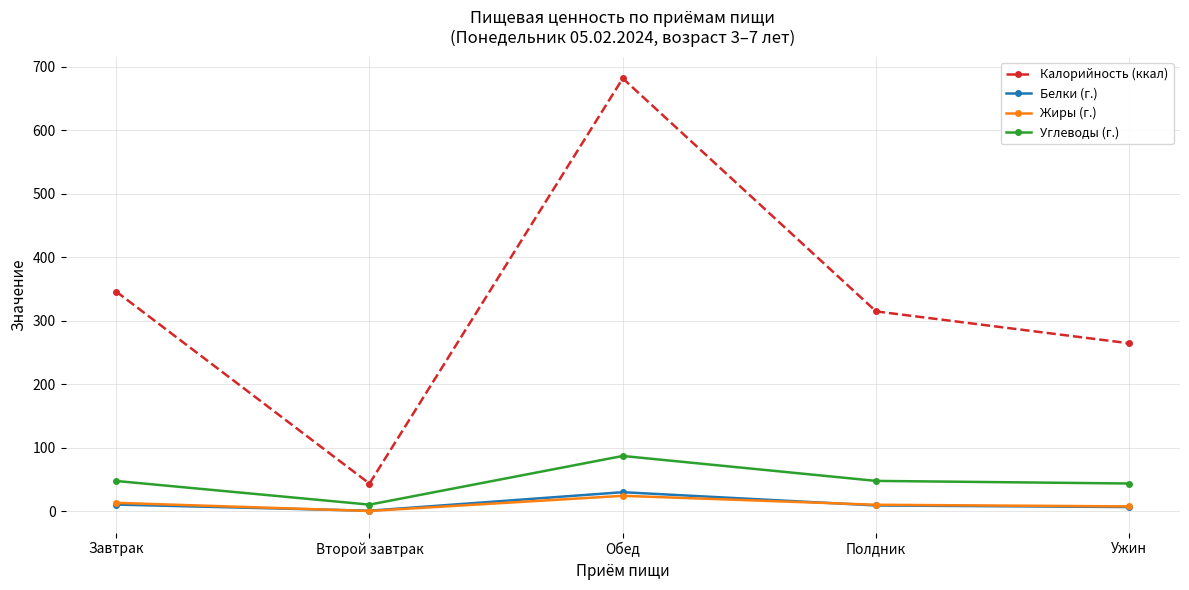

What position from the right is Полдник?

2